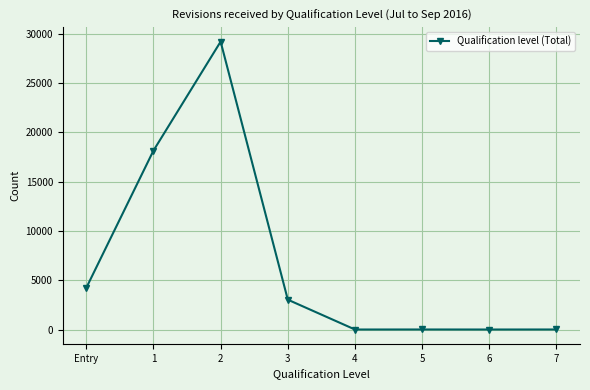

What is the maximum value shown in the chart?

29178